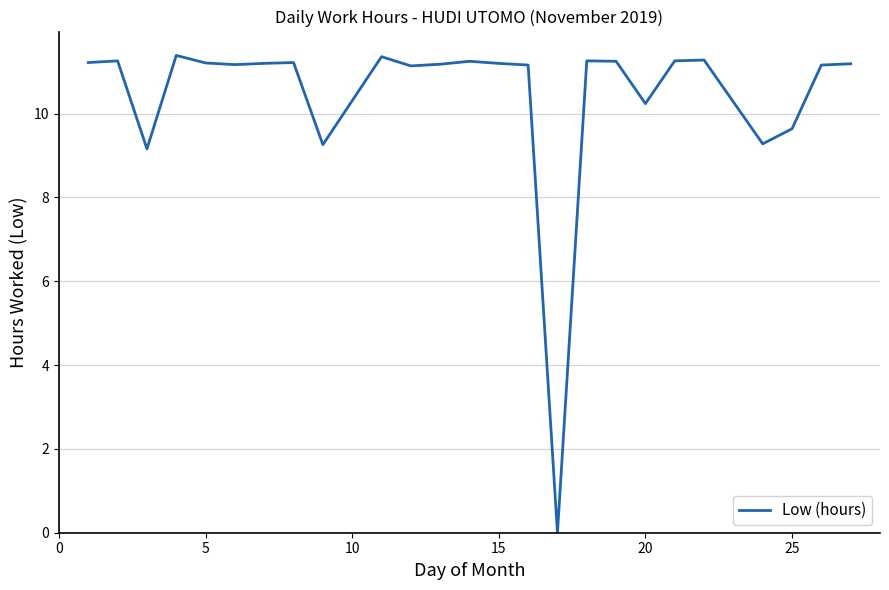

What is the difference between the maximum and minimum values?

11.4